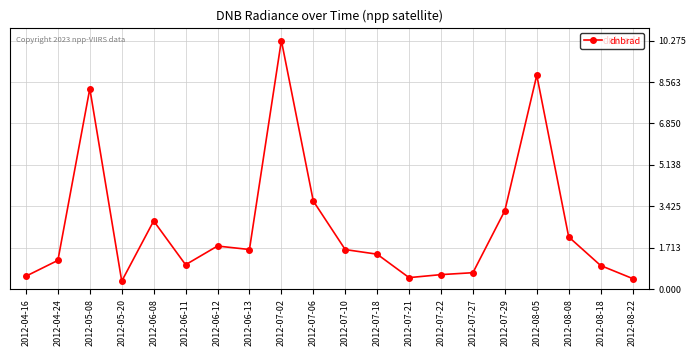

What is the difference between the second highest and minimum values?

8.5